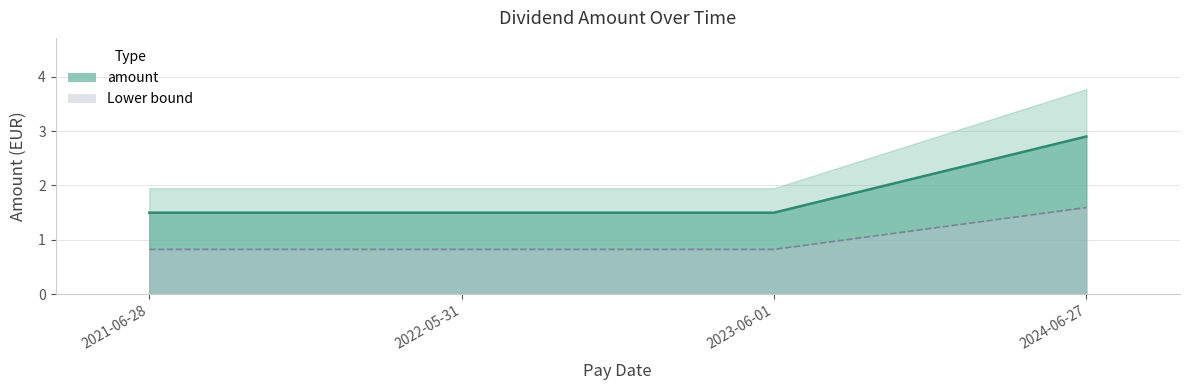

The chart shows a value of 2.7 at 2022-05-31. True or false?

False